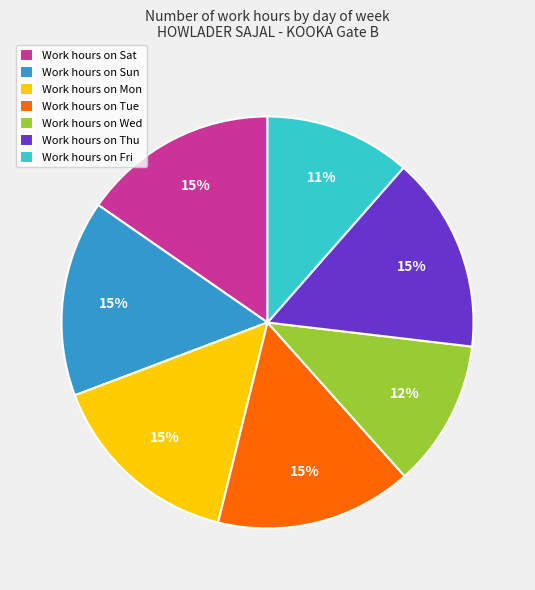

Is the sum of Work hours on Tue and Work hours on Mon greater than half?

No